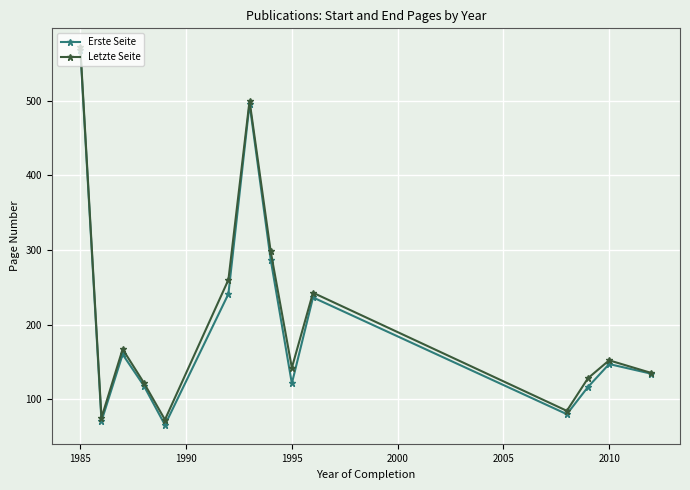

What is the value of the Letzte Seite point at the 5th from the left?

72.3